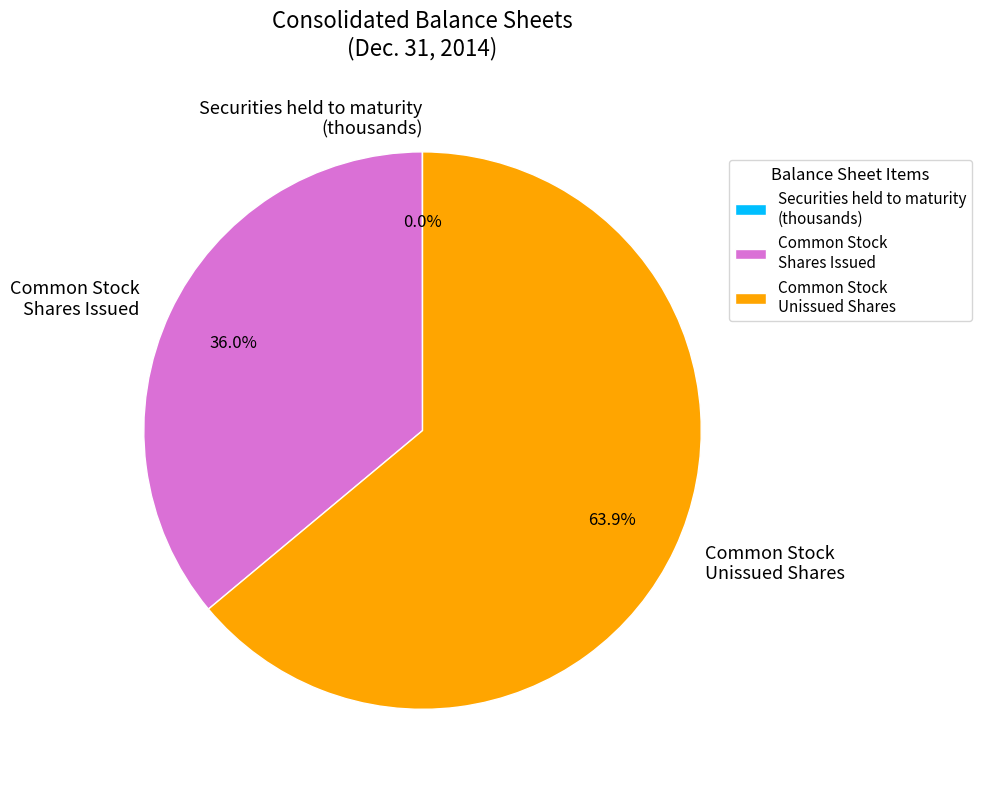

Which slice is the largest?

Common Stock Unissued Shares